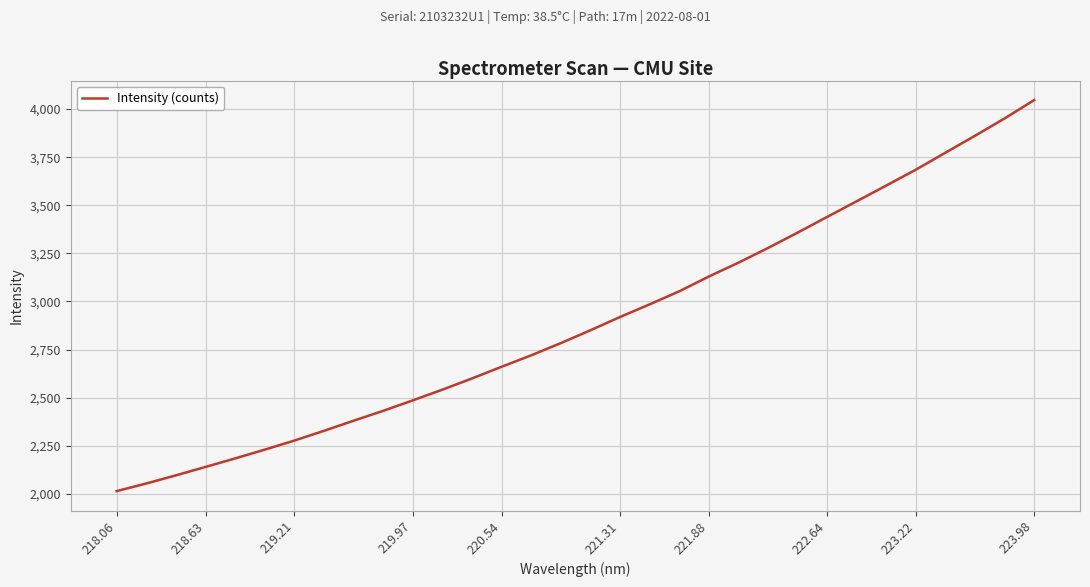

What is the minimum value shown in the chart?

2013.8